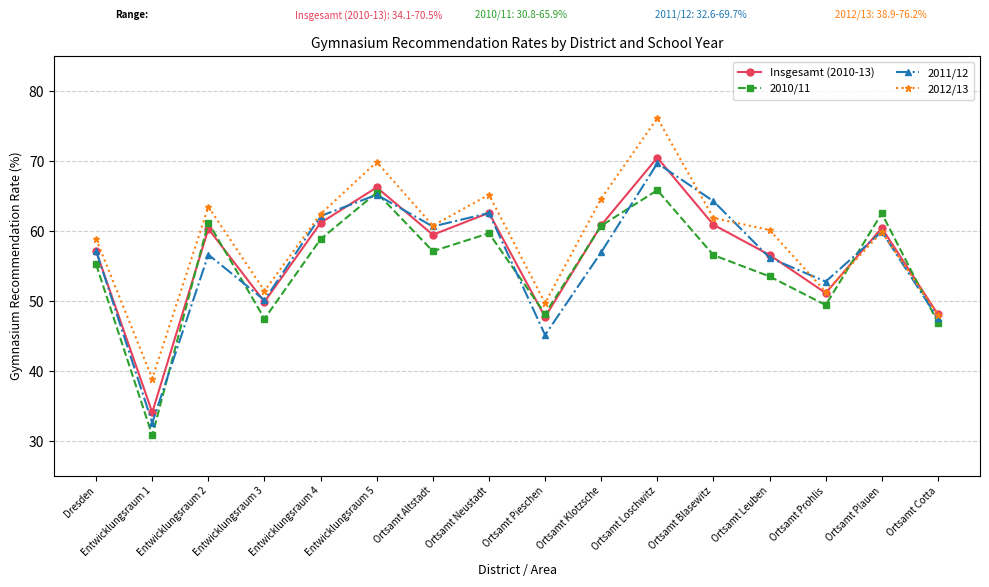

Where is the first local minimum for Insgesamt (2010-13)?

Entwicklungsraum 1